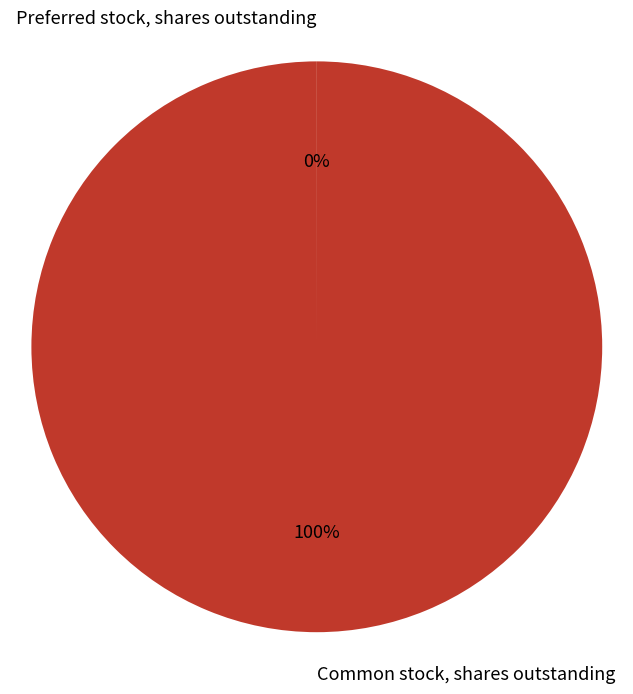

To the nearest percent, what is the average slice percentage?

50%